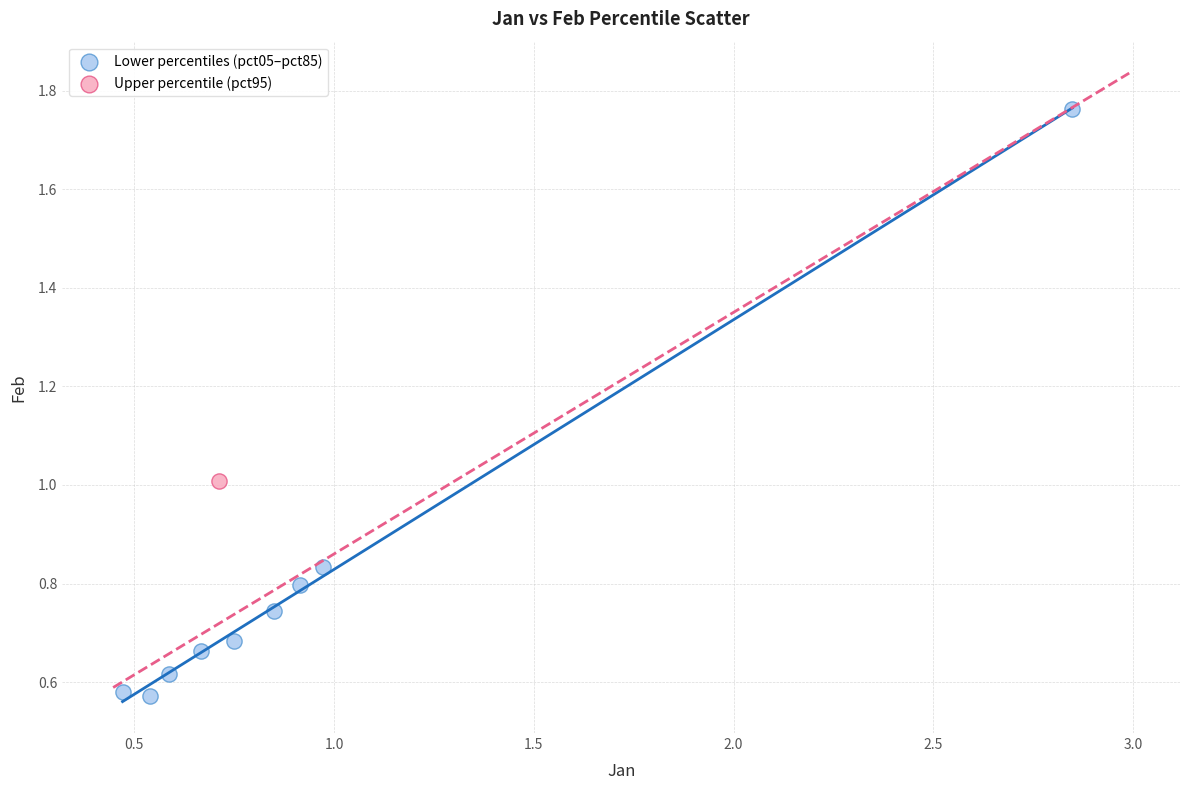

What are all the series names shown in the legend?

Lower percentiles (pct05–pct85), Upper percentile (pct95)